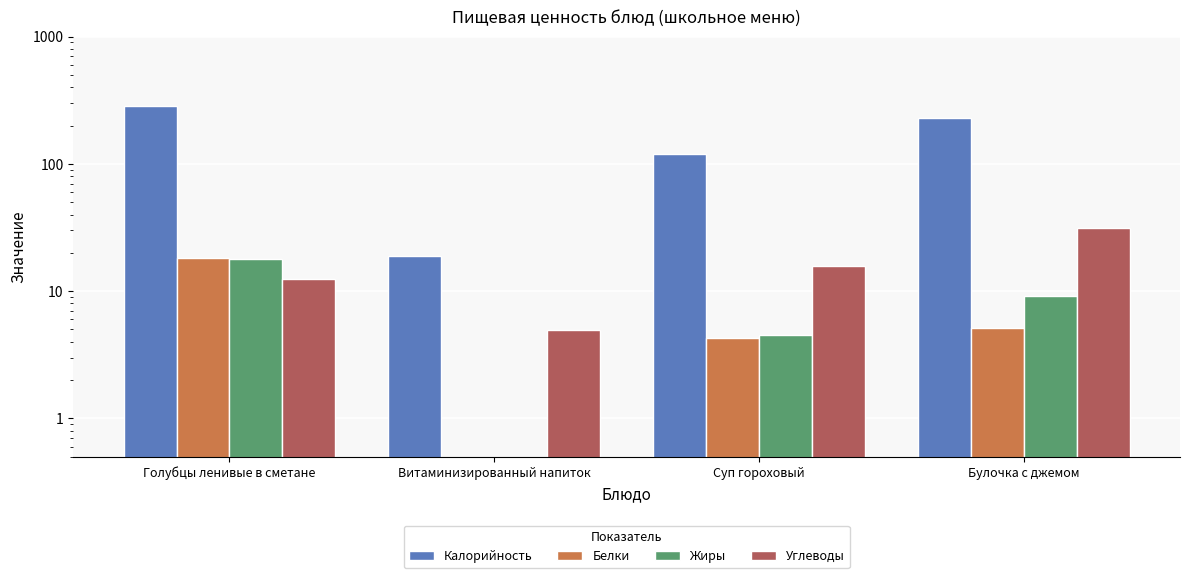

What is the label of the 3rd bar from the right?

Витаминизированный напиток